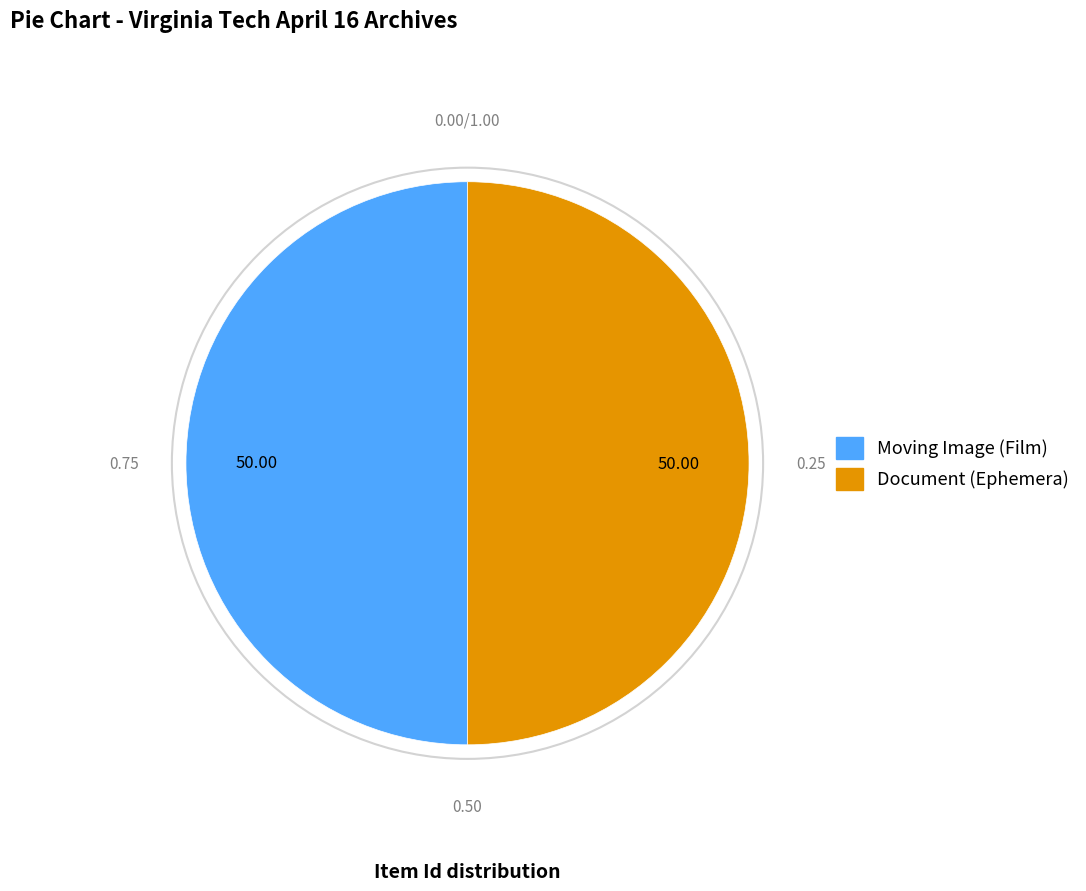

What is the ratio of the value at Moving Image (Film) to the value at Document (Ephemera)?

1.0